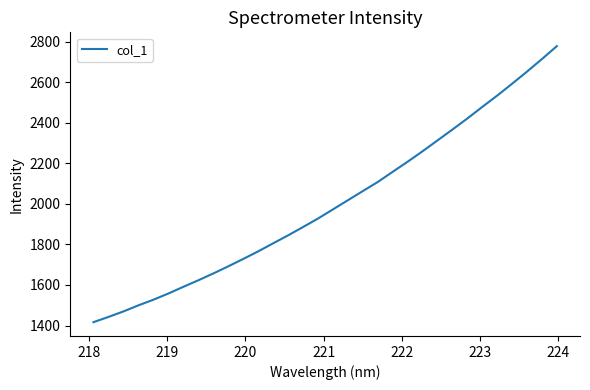

What is the difference between the second highest and second lowest values?

1271.2